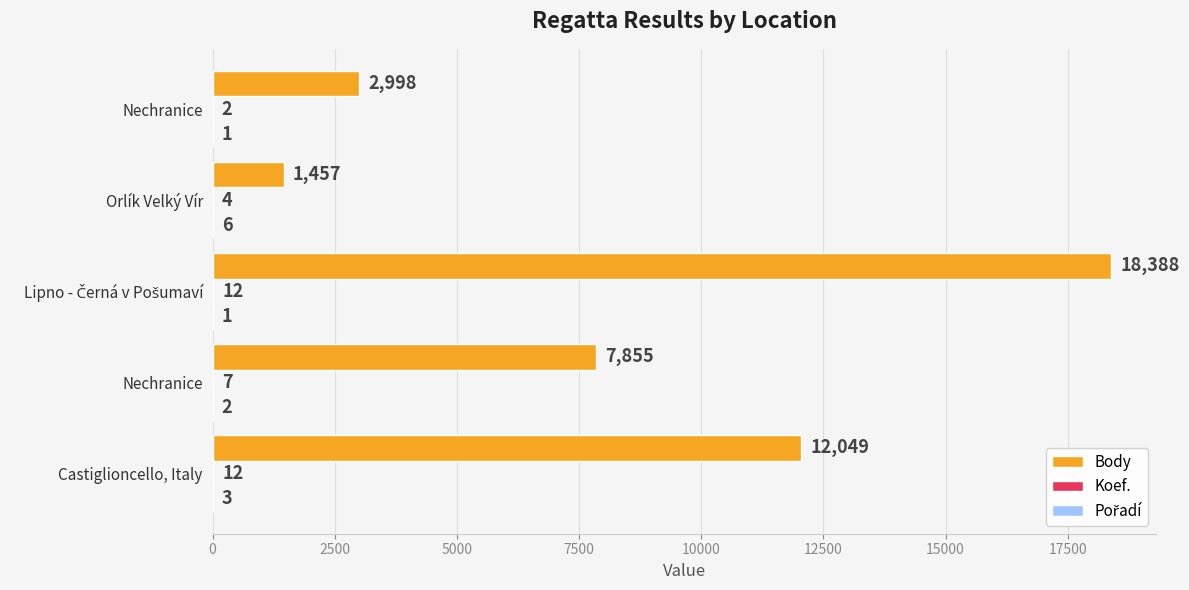

Reading right to left, extract all data points from this chart.

Body: 2998	1457	18388	7855	12049
Koef.: 2	4	12	7	12
Pořadí: 1	6	1	2	3